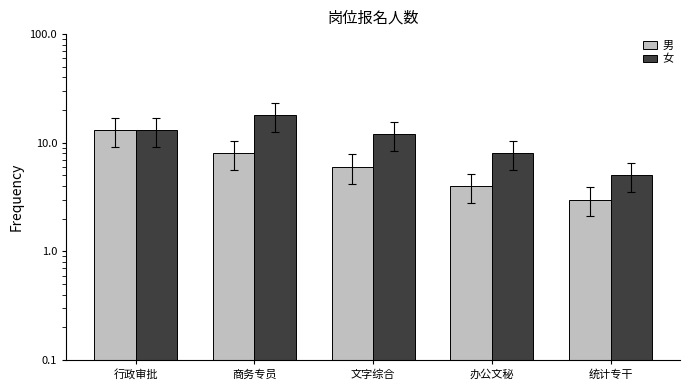

Does the chart contain any negative values?

No